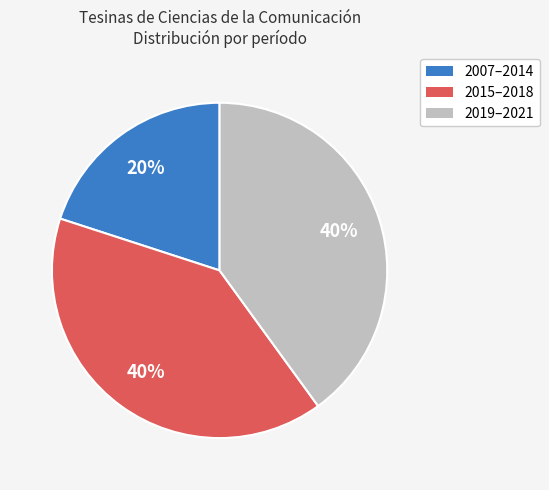

Which has a higher value, 2007–2014 or 2019–2021?

2019–2021